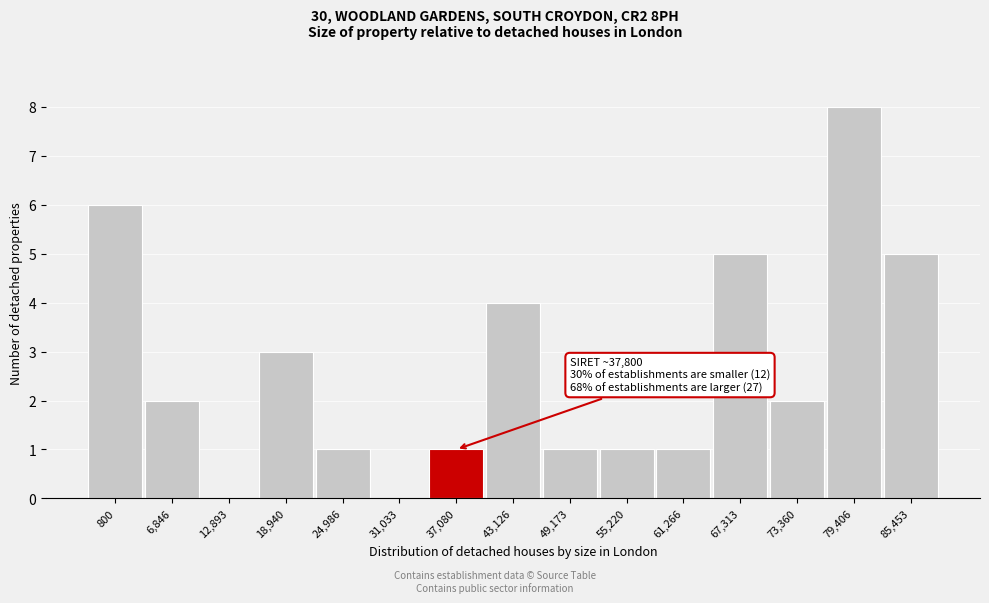

Reading left to right, extract all data points from this chart.

800=6	6,846=2	12,893=0	18,940=3	24,986=1	31,033=0	37,080=1	43,126=4	49,173=1	55,220=1	61,266=1	67,313=5	73,360=2	79,406=8	85,453=5